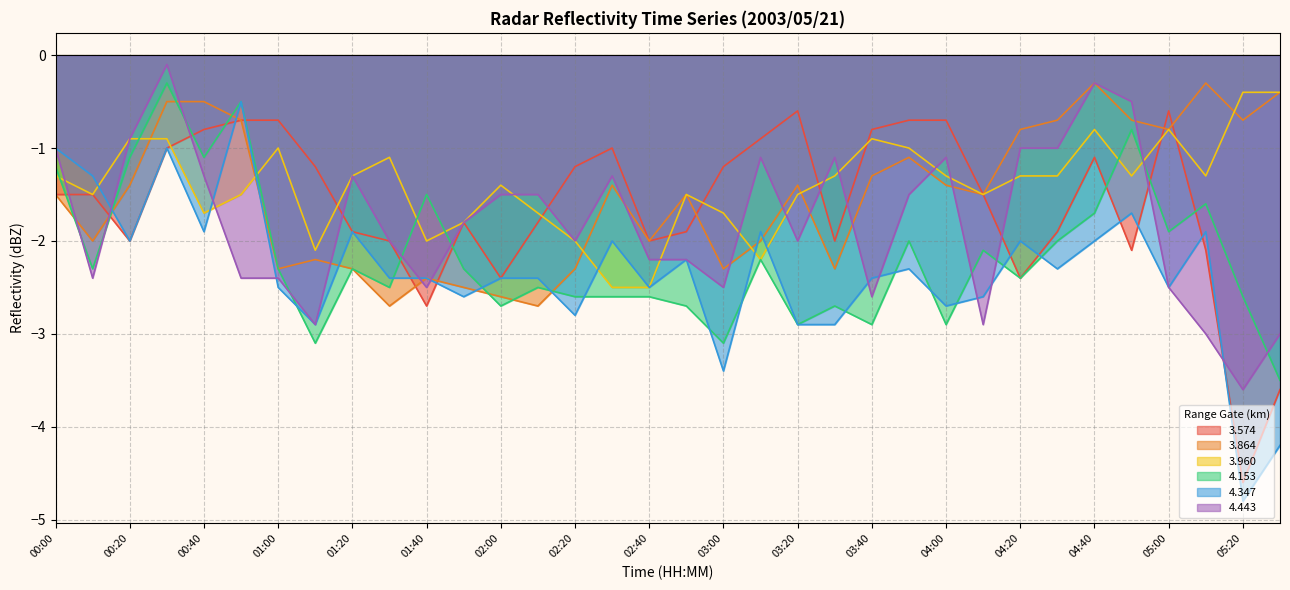

What is the difference between the highest and lowest values at 02:40?

0.6